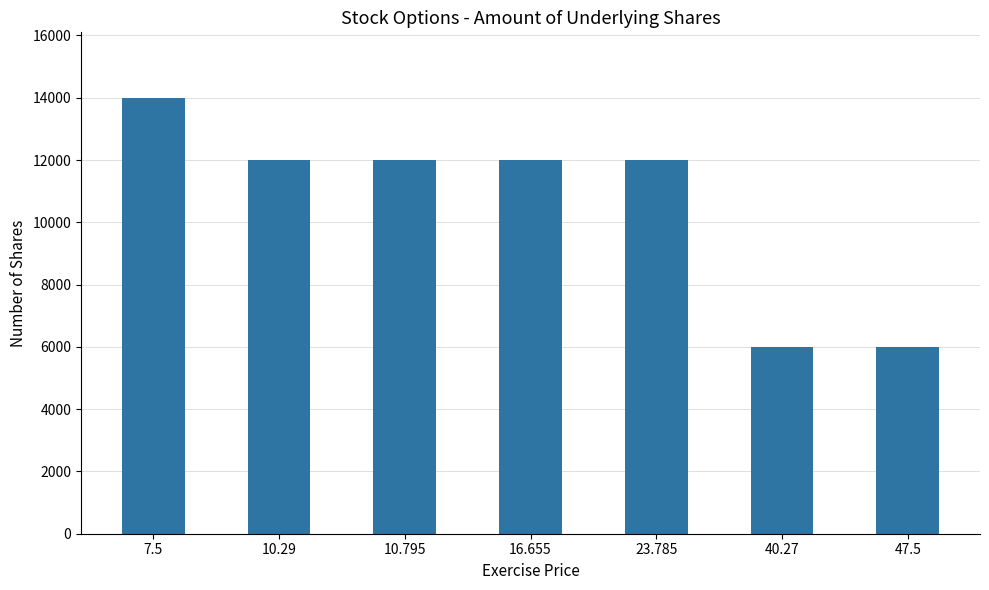

What is the difference between the second highest and minimum values?

6000